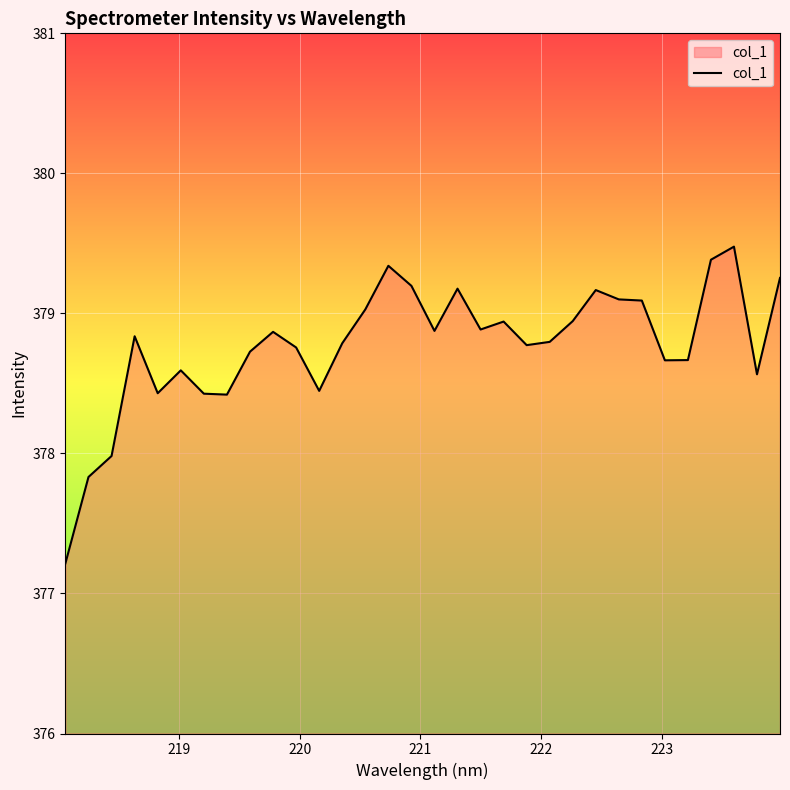

What is the greatest value displayed?

379.5